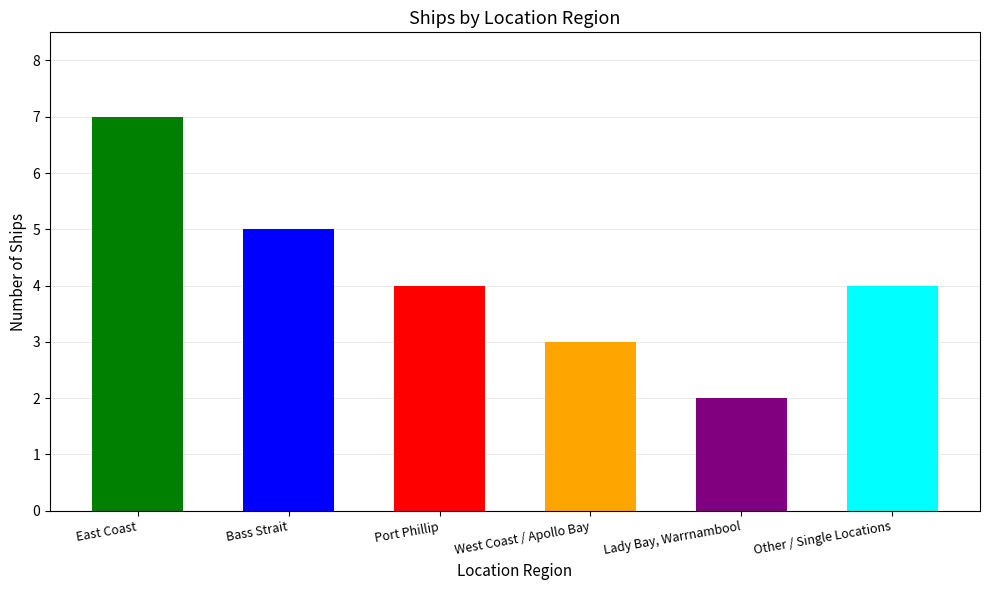

What is the approximate value at Port Phillip?

4